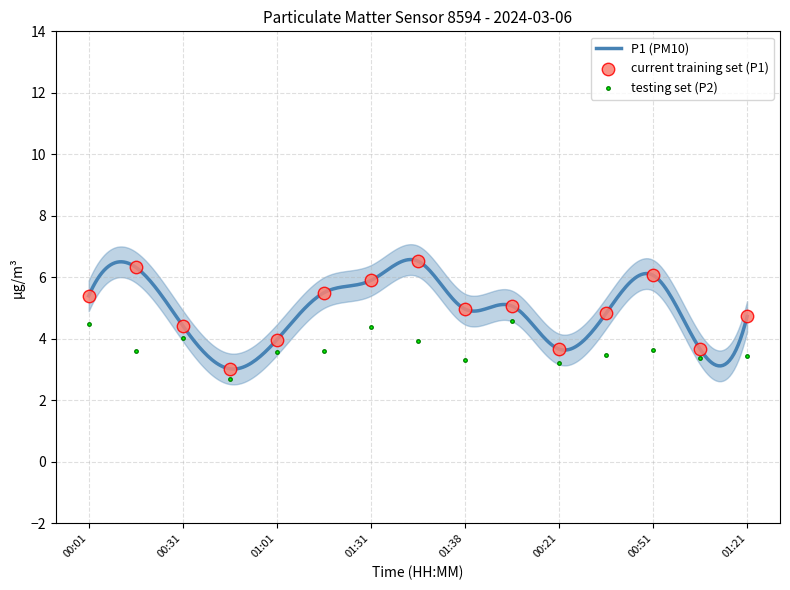

True or false: P1 (PM10) has a value of 5.4 at 00:01.

True